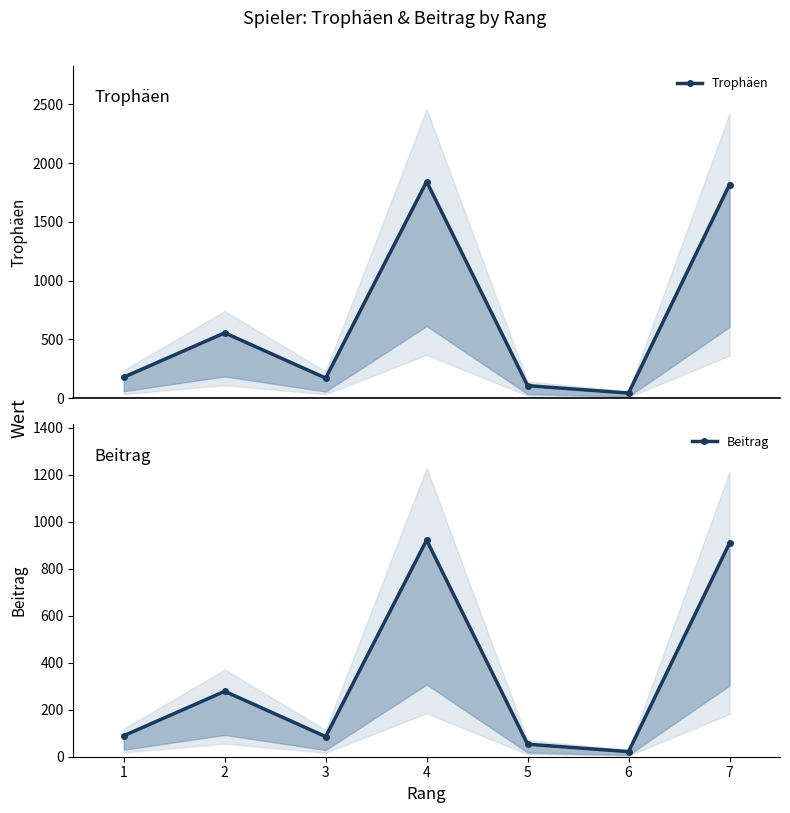

True or false: Trophäen and Beitrag cross at least once.

False